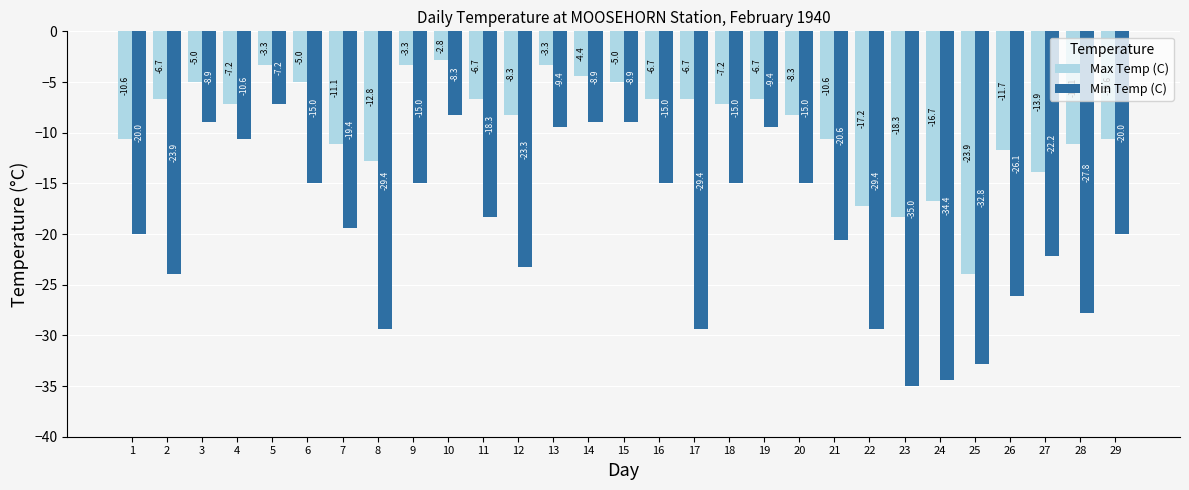

Which series has the largest total across all categories?

Max Temp (C)